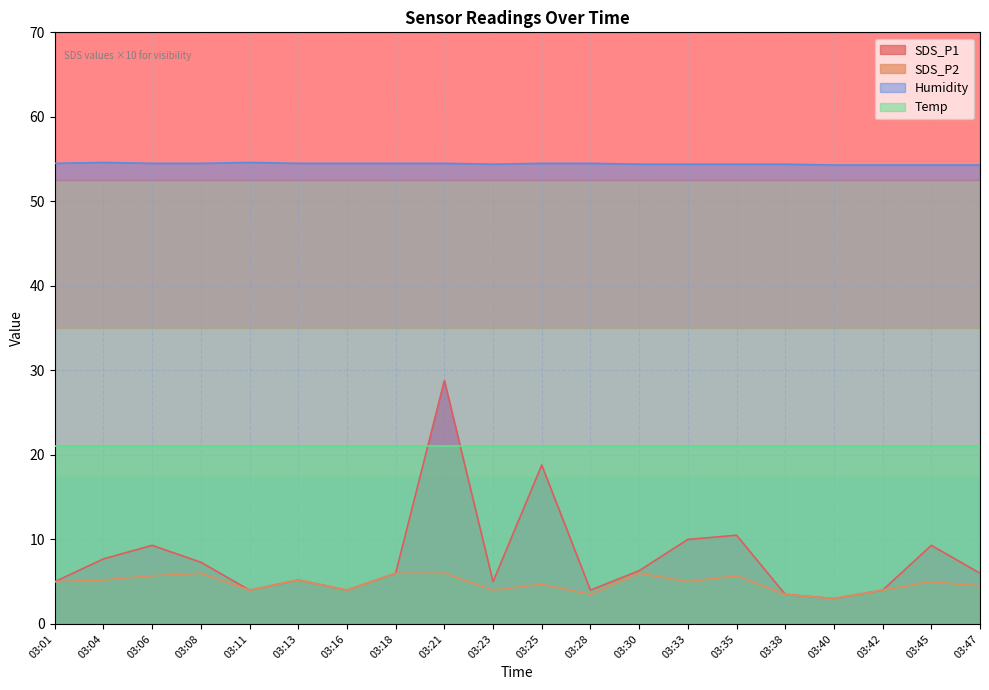

What is the value of the SDS_P1 point at the 11th from the left?

18.8